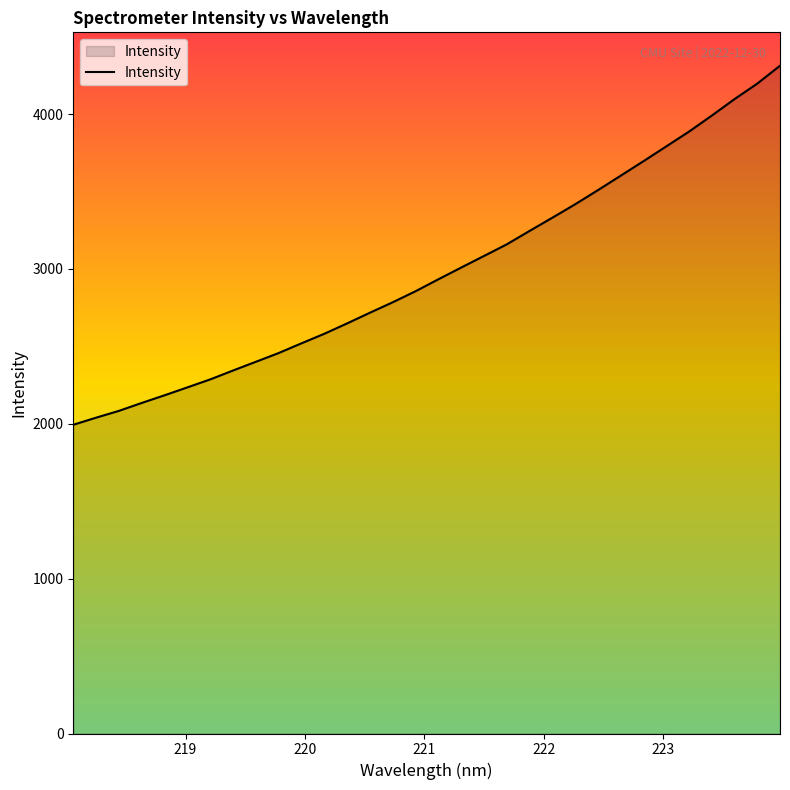

What is the difference between the maximum and minimum values?

2318.9